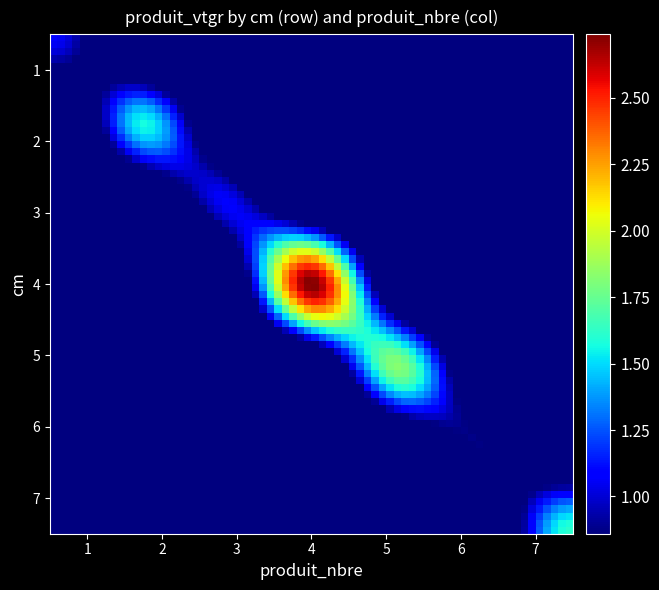

Which series has the largest total across all categories?

4